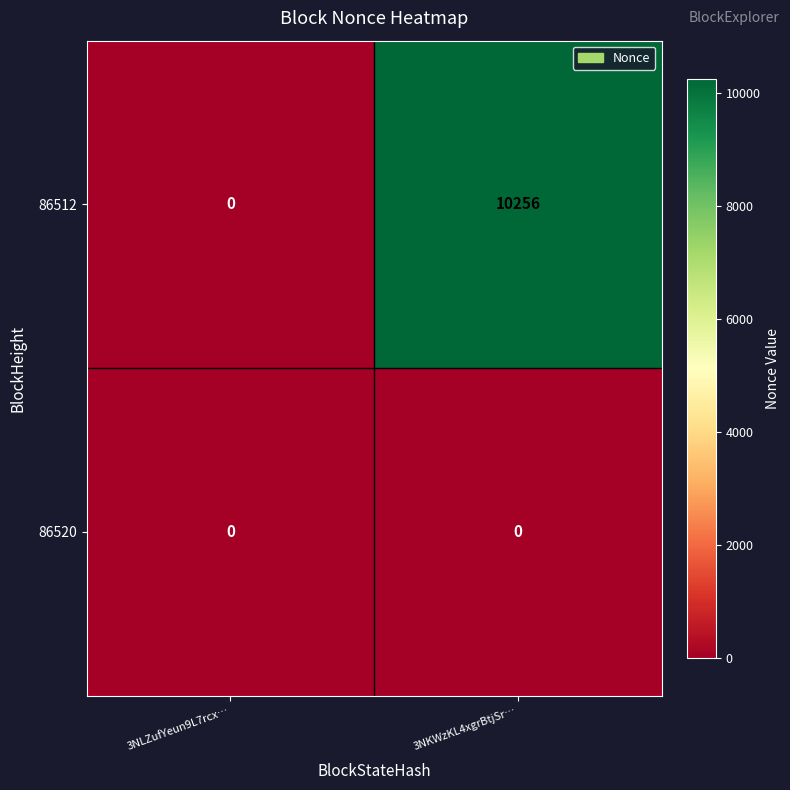

What is the sum of all 86512 values?

10256